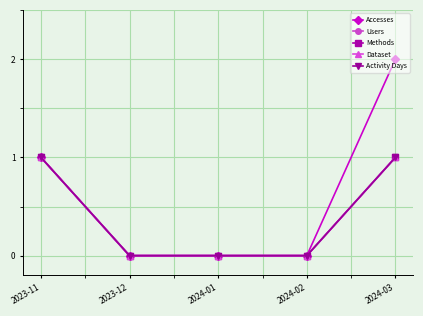

Reading left to right, list all the values displayed in this chart.

Accesses: 1	0	0	0	2
Users: 1	0	0	0	1
Methods: 1	0	0	0	1
Dataset: 1	0	0	0	1
Activity Days: 1	0	0	0	1